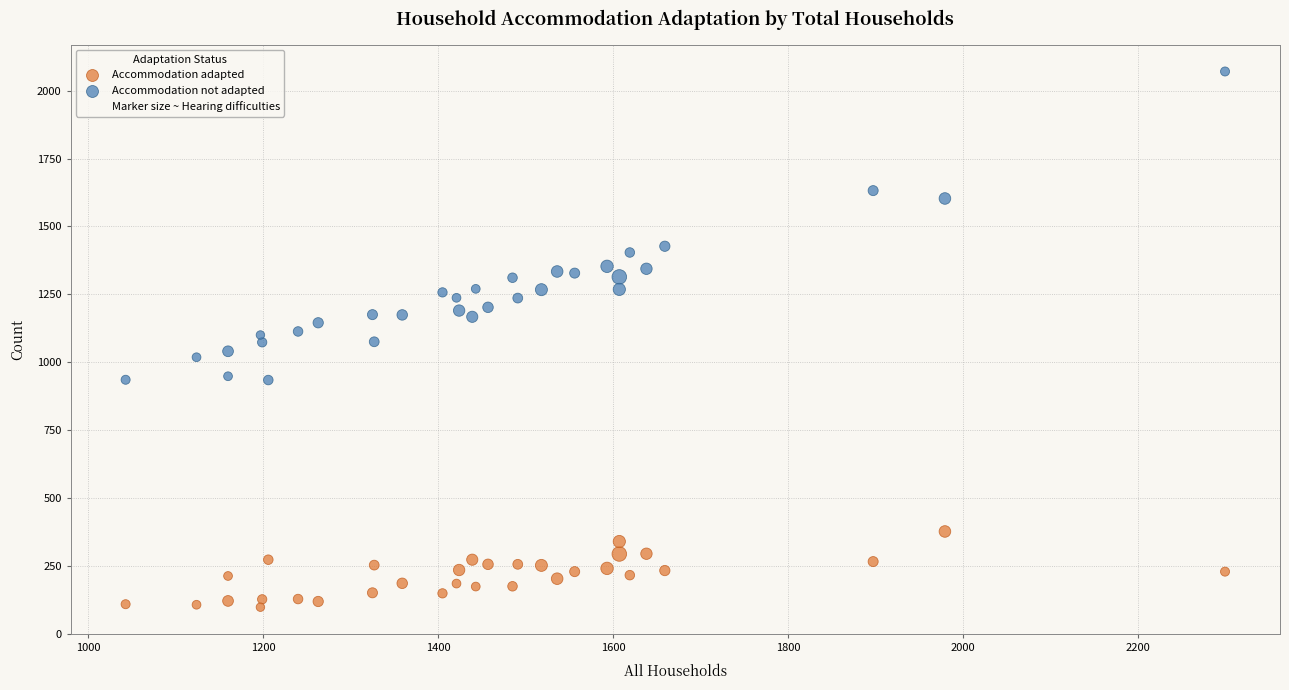

Which series has the widest spread of Y values?

Accommodation not adapted